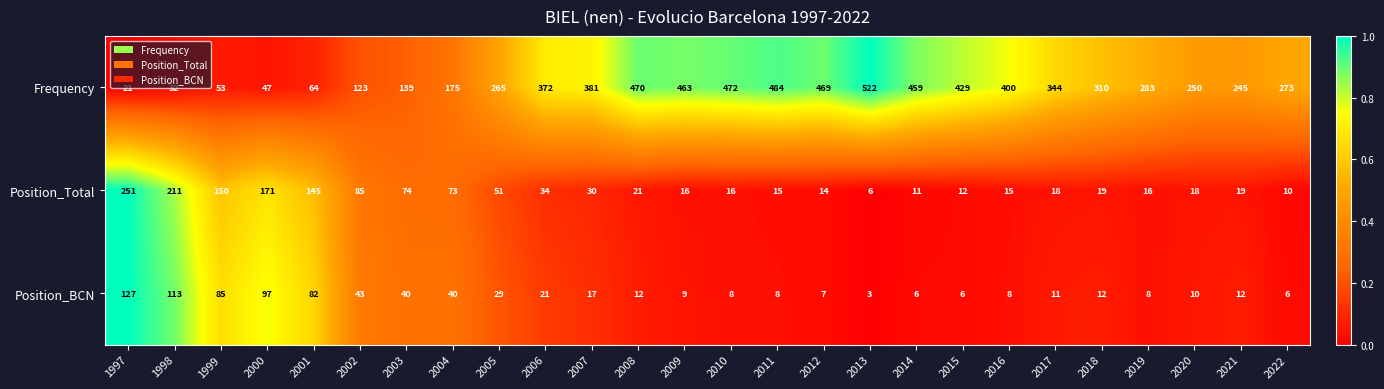

Rank the series at 2013 from lowest to highest value.

Position_BCN, Position_Total, Frequency